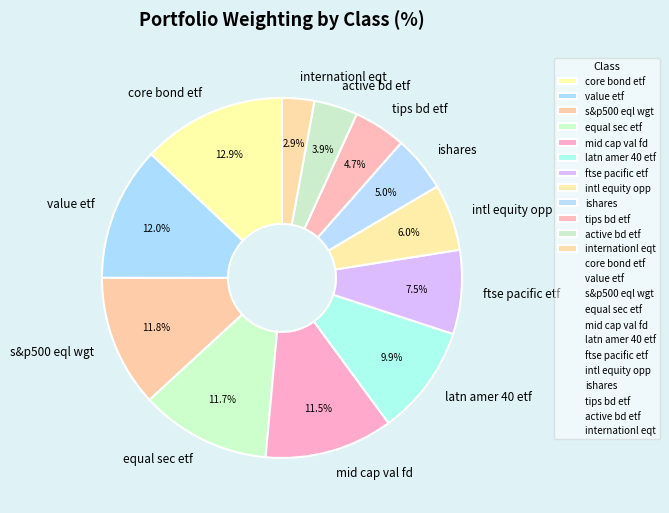

How many slices are in this pie chart?

12